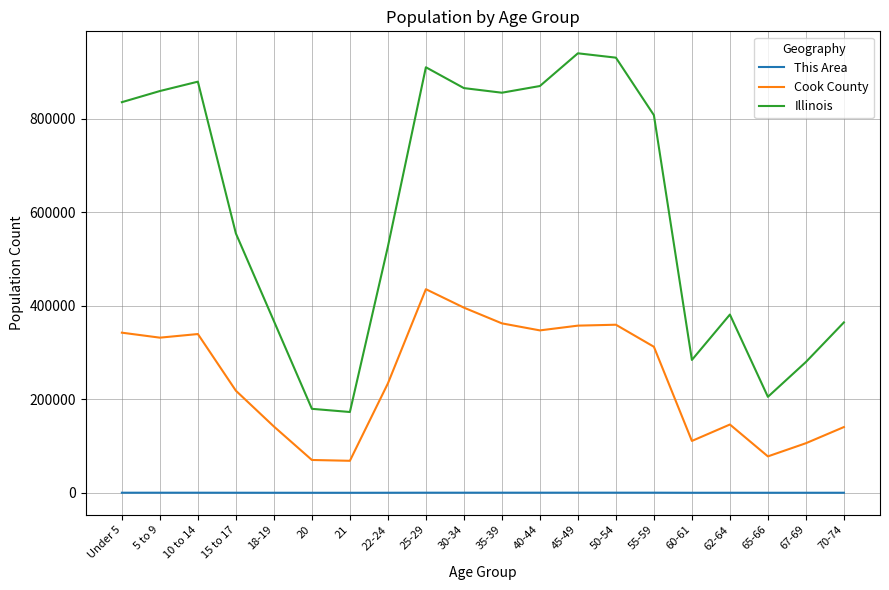

What is the difference between the maximum and minimum values in the Cook County series?

367079